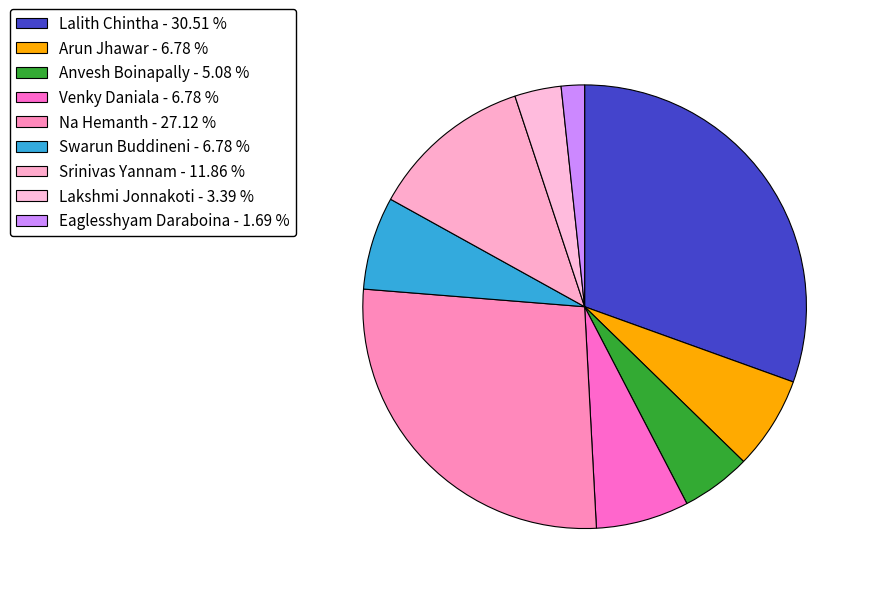

How many slices are in this pie chart?

9